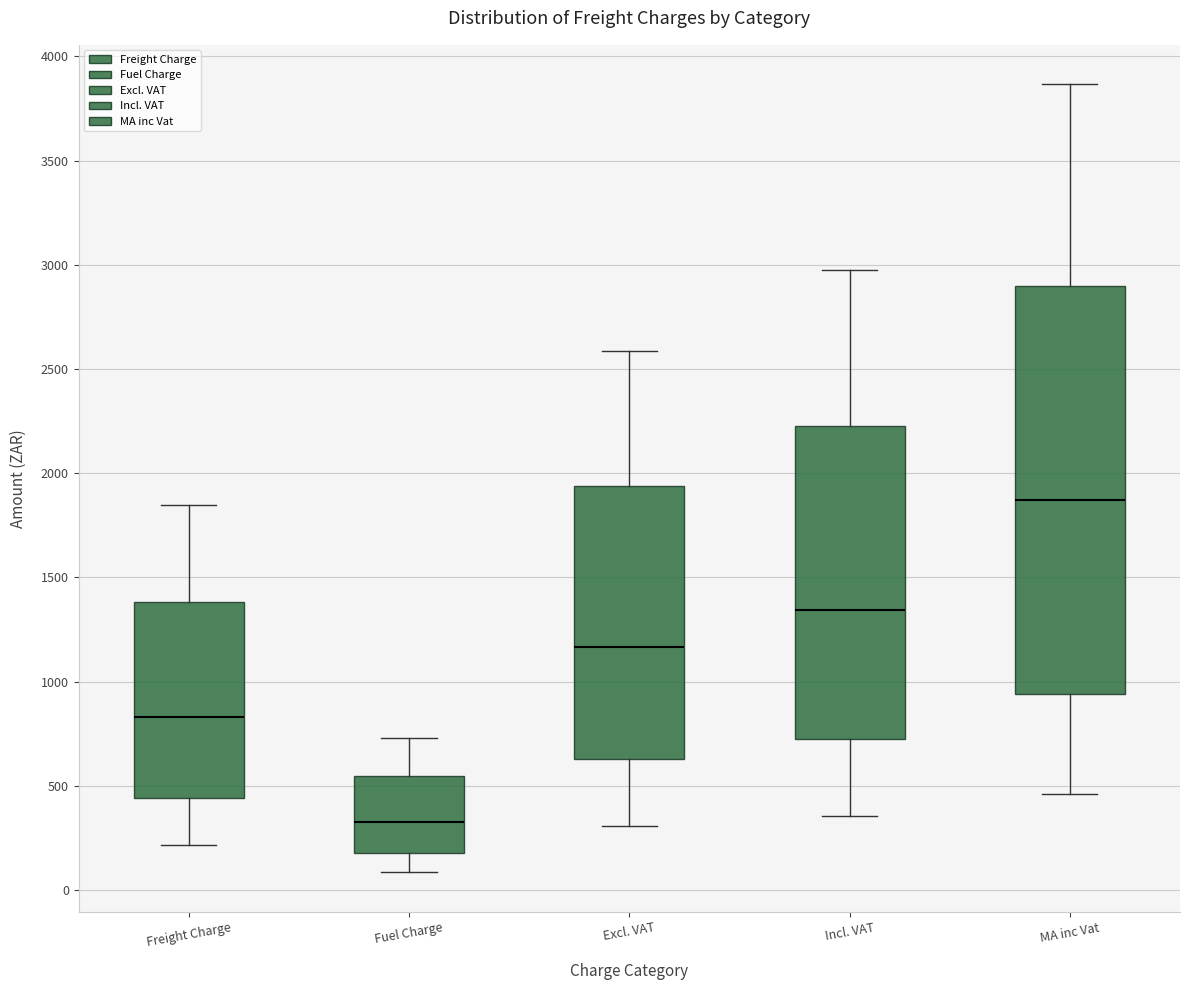

Where does the upper whisker of the box for Freight Charge end on the y-axis? The values are not printed on the chart, so give them approximately, as read against the axis.

1850